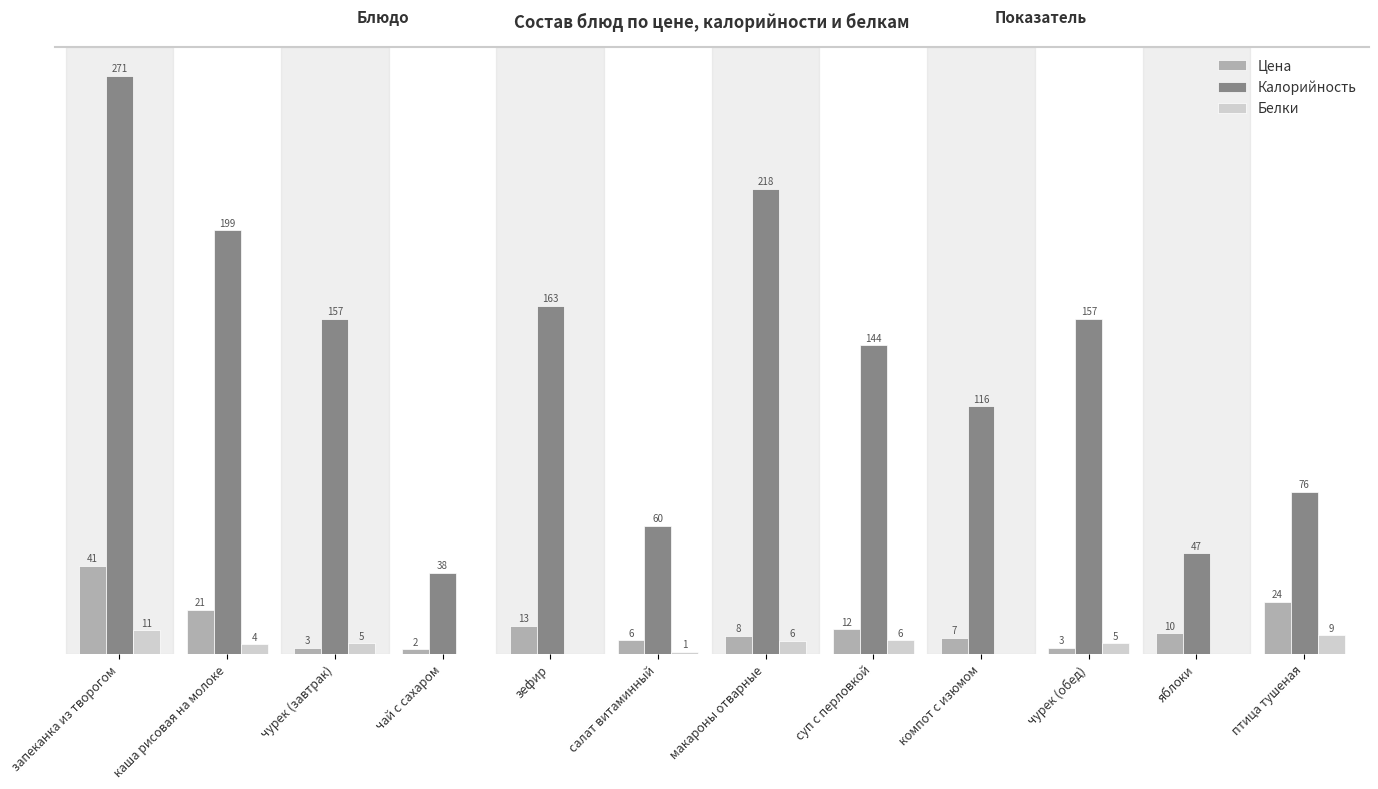

Which series changed the most between каша рисовая на молоке and чурек (завтрак)?

Калорийность